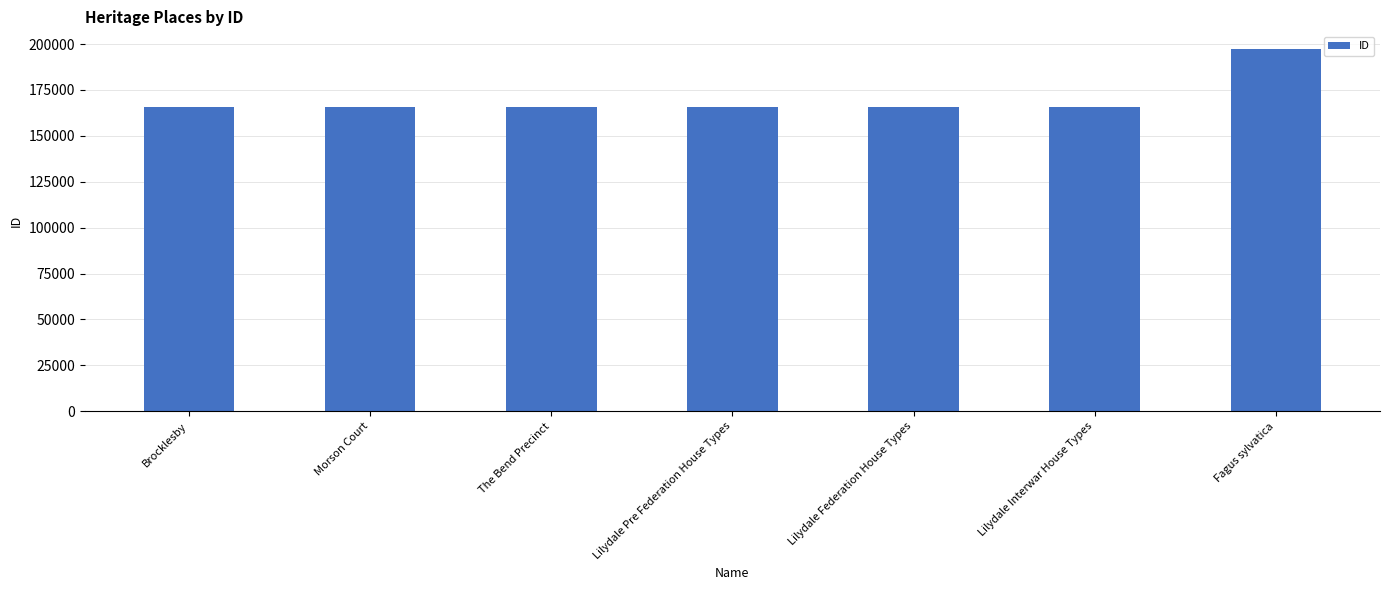

What value does the data have at Brocklesby?

165900